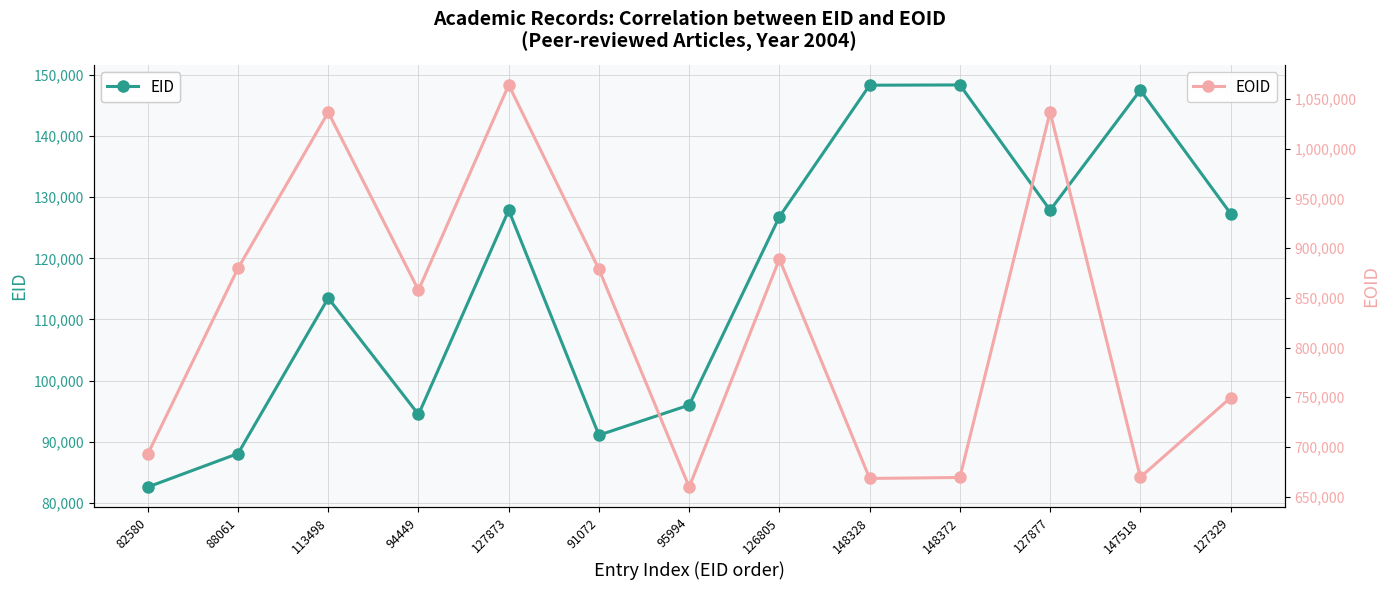

Which category has the lowest value in the EID series?

82580